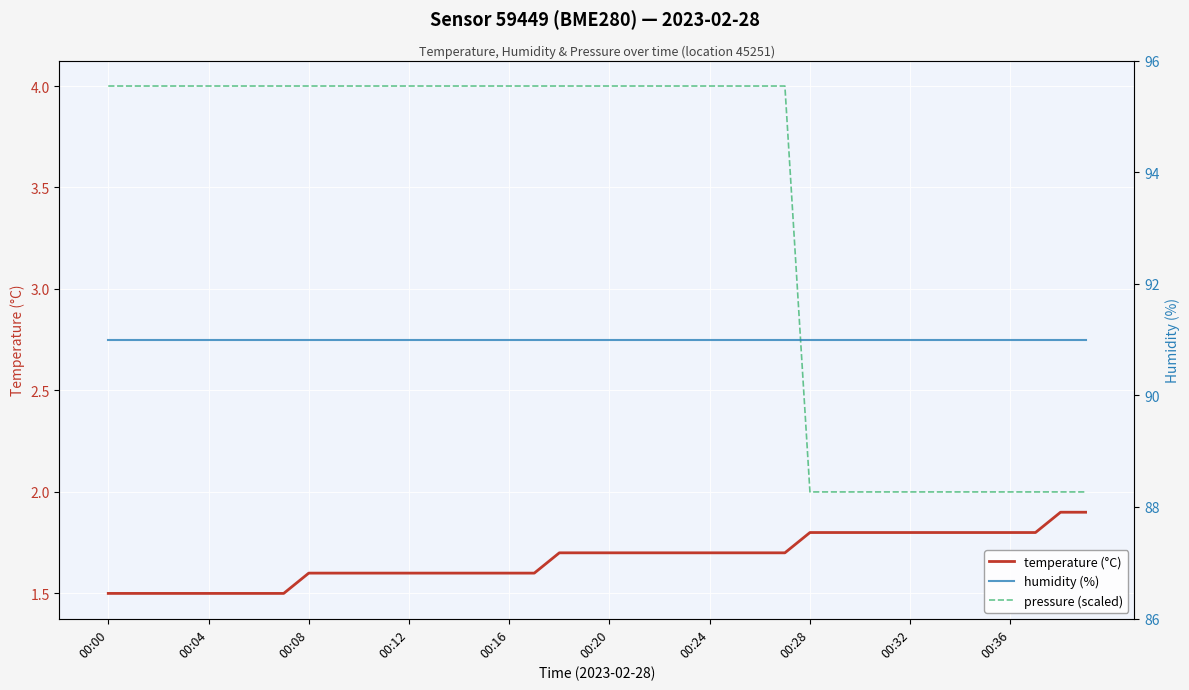

True or false: humidity (%) and temperature (°C) intersect in this chart.

False